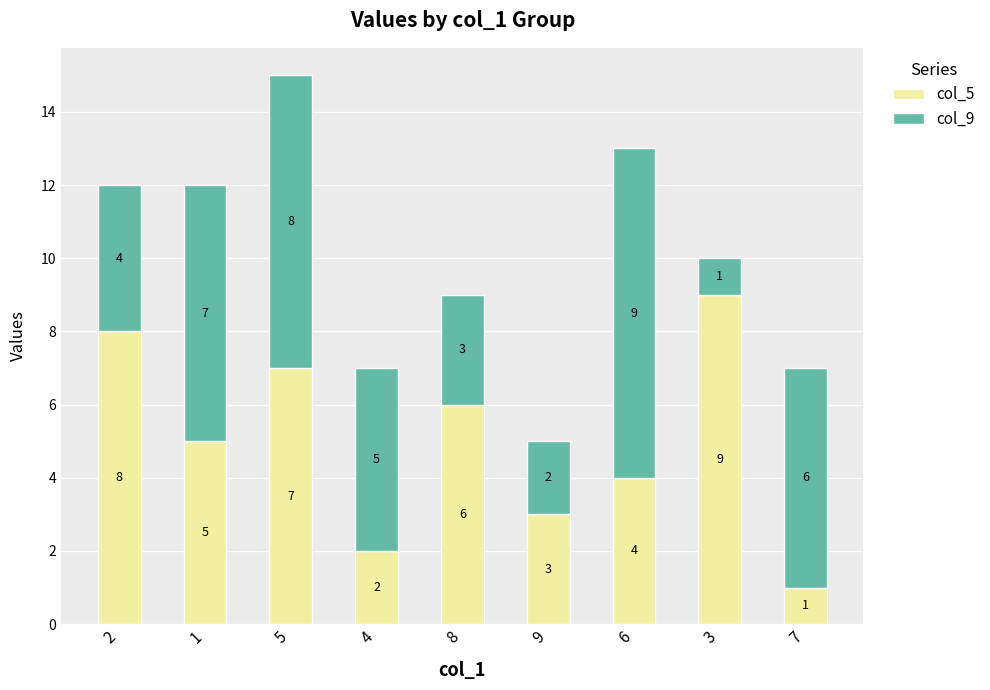

Which category has the highest value in the col_5 series?

3